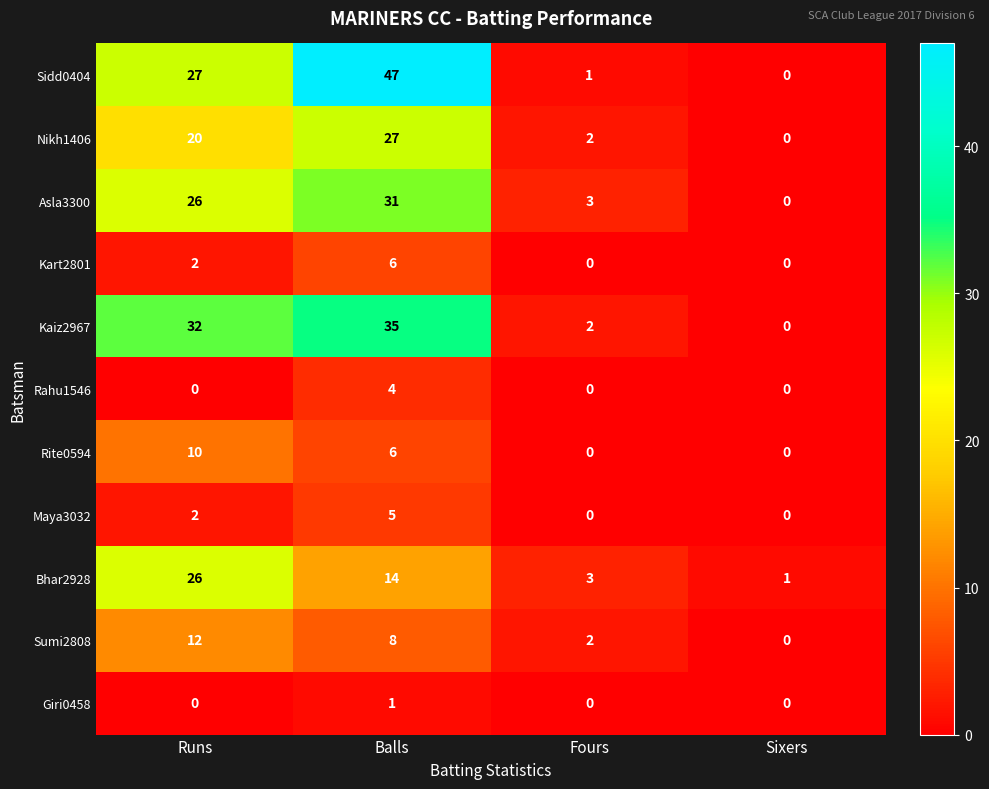

What is the sum of all Kart2801 values?

8